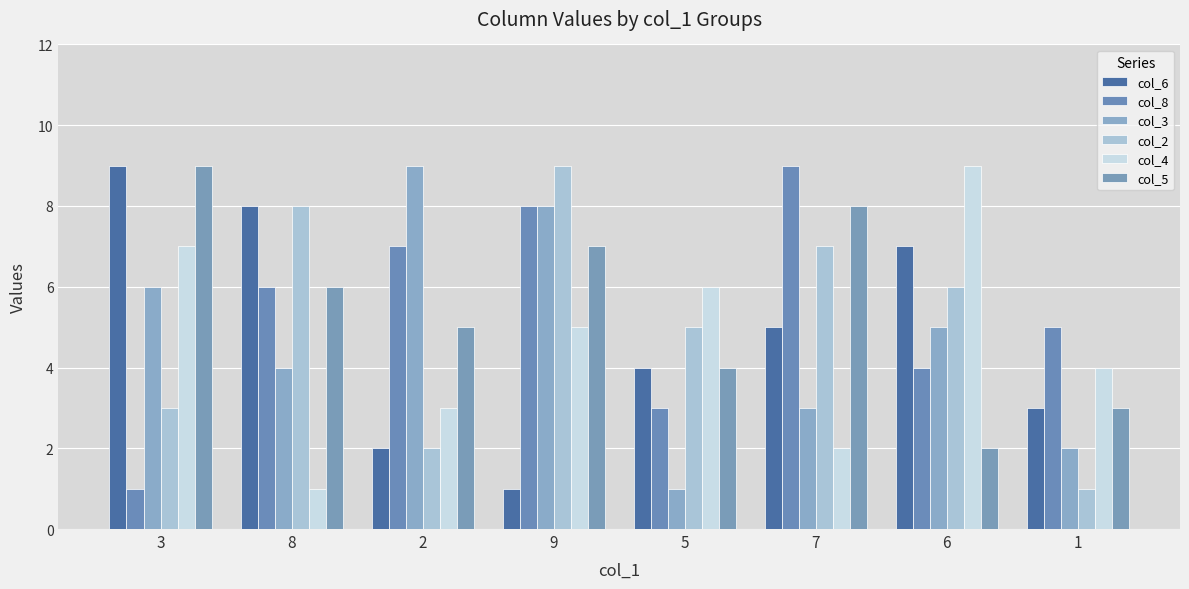

List the labels in order of col_2 value, smallest first.

1, 2, 3, 5, 6, 7, 8, 9